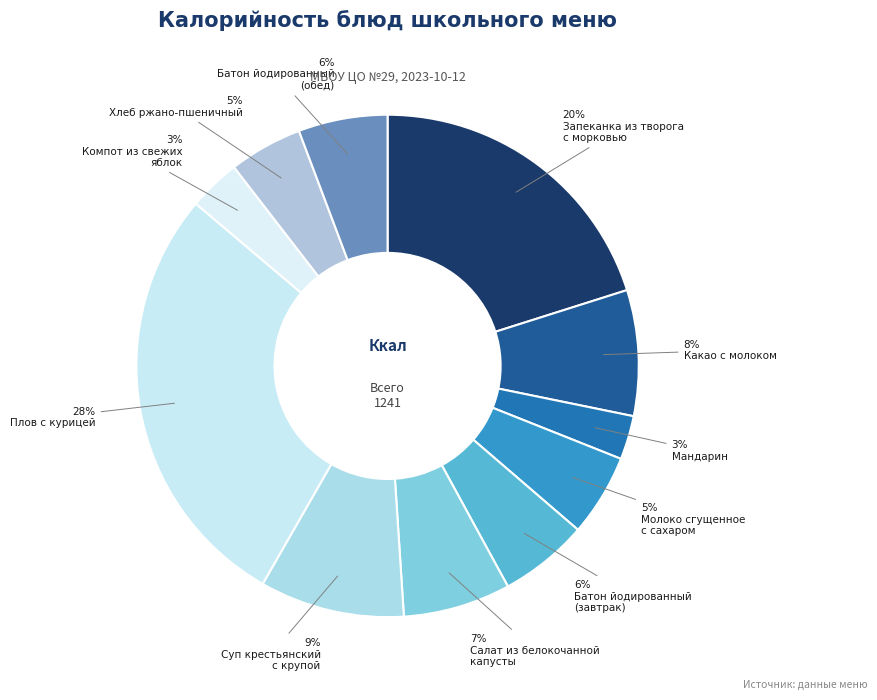

How many slices are in this pie chart?

11